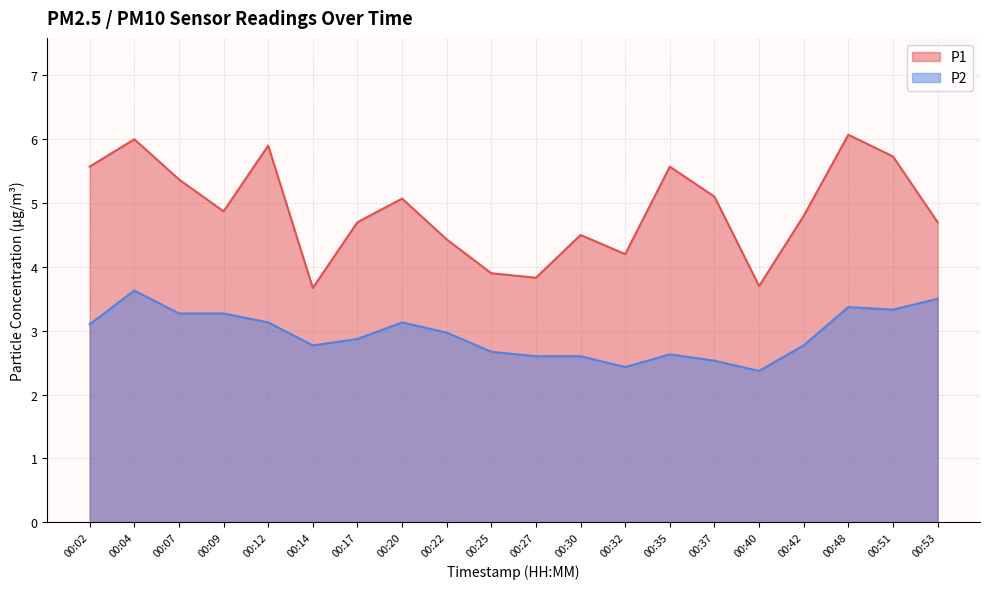

What is the average value of the P1 series?

4.9